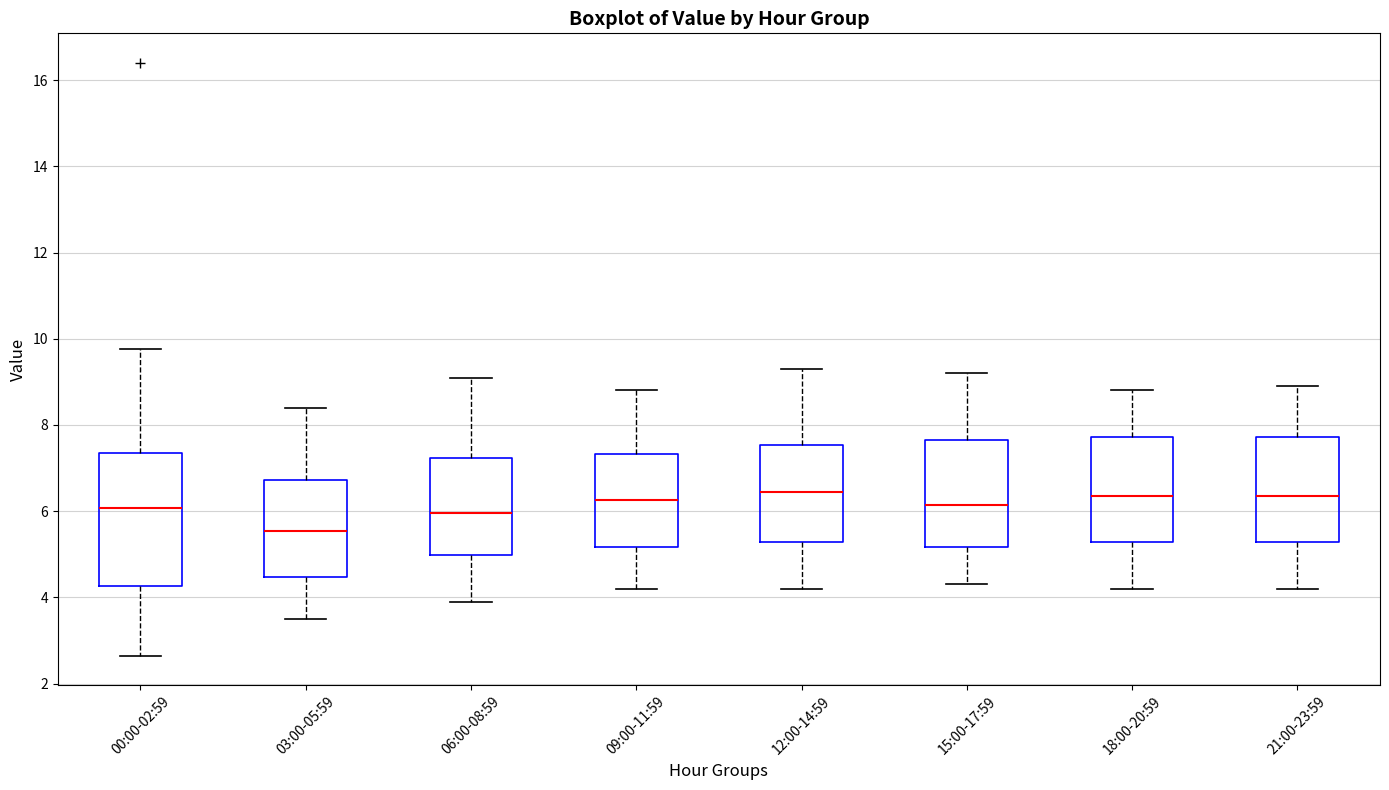

Where does the upper whisker of the box for 03:00-05:59 end on the y-axis? The values are not printed on the chart, so give them approximately, as read against the axis.

8.4